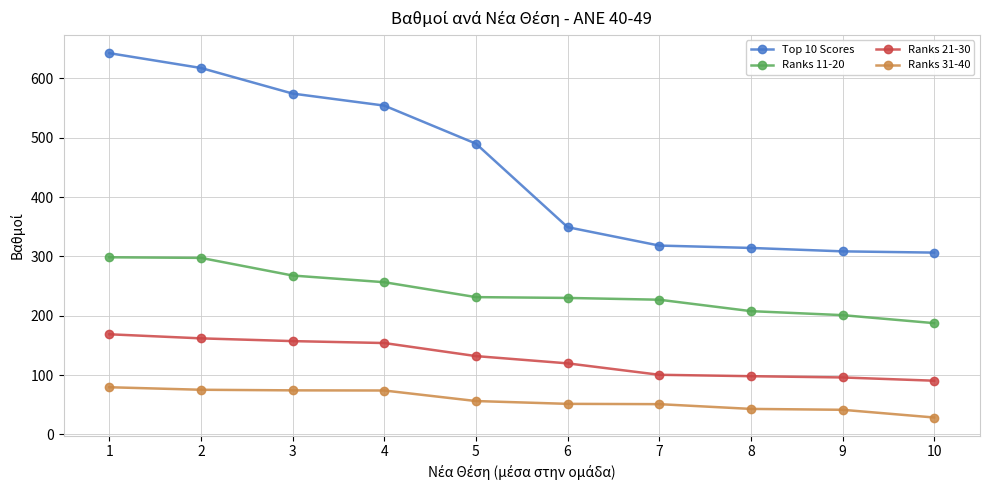

What is the value of the Ranks 11-20 point at the 4th from the left?

256.5